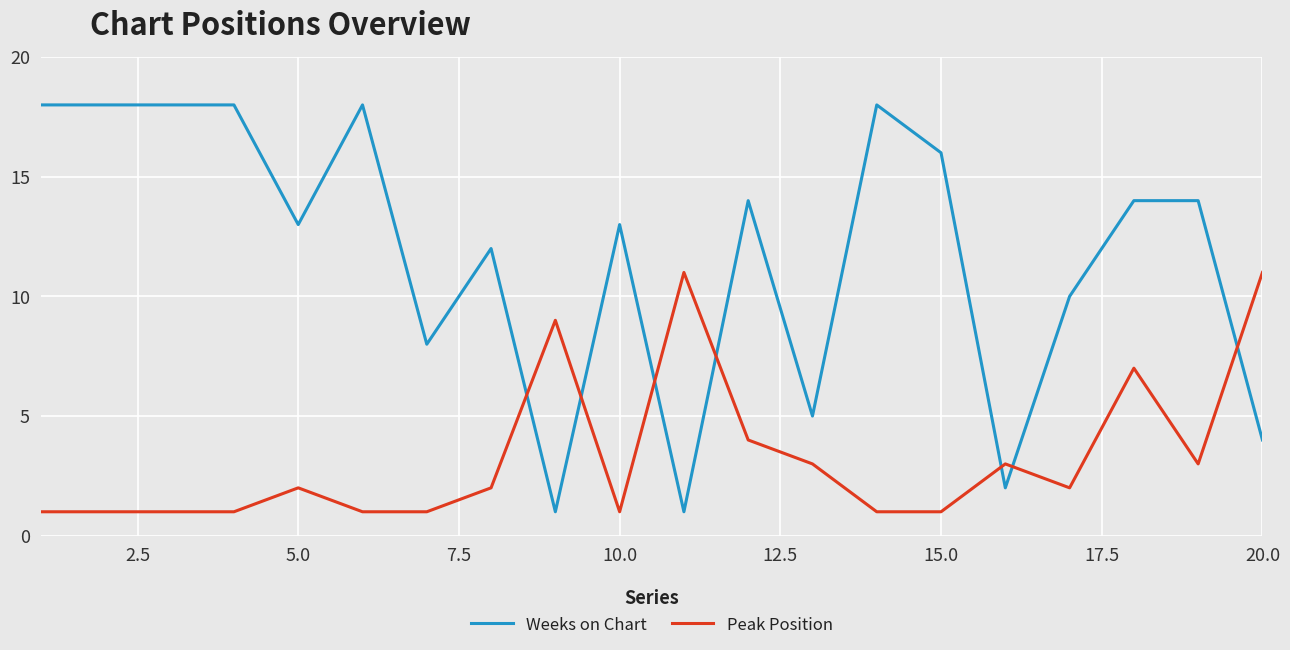

True or false: Weeks on Chart and Peak Position intersect in this chart.

True